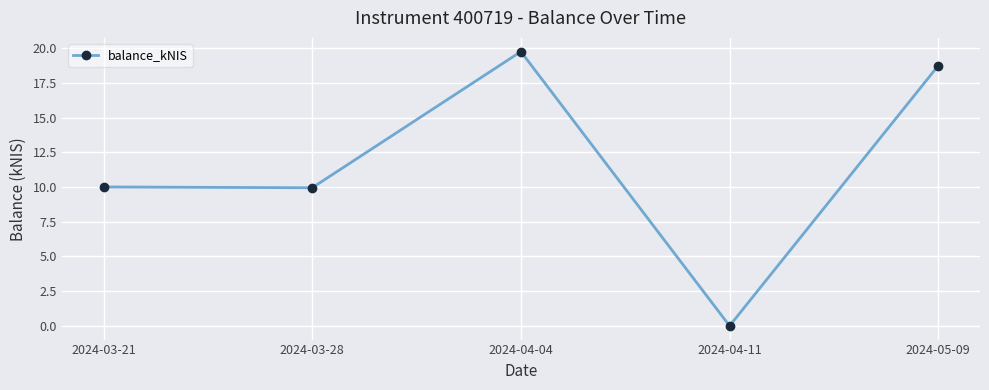

What value does the data have at 2024-04-04?

19.8